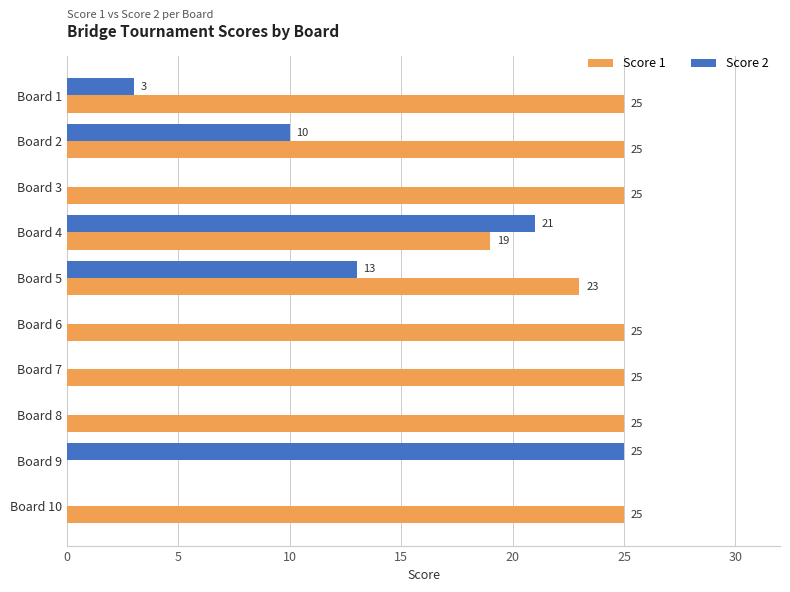

How many values in Score 2 are above zero?

5